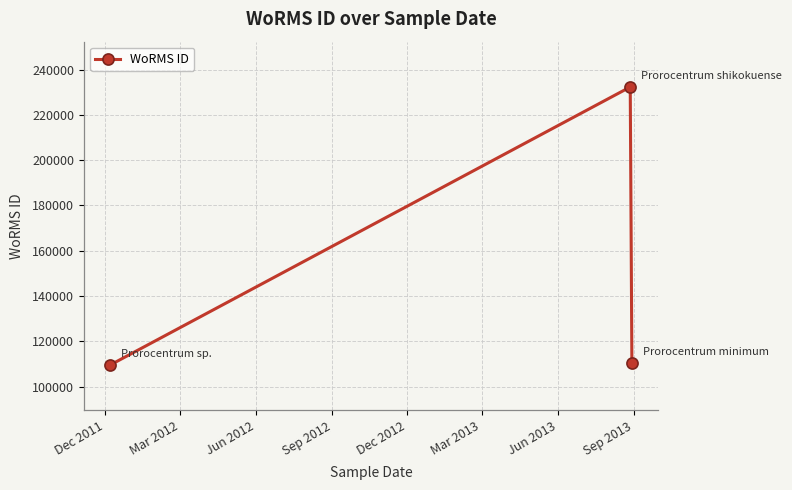

What is the sum of all values?

452174